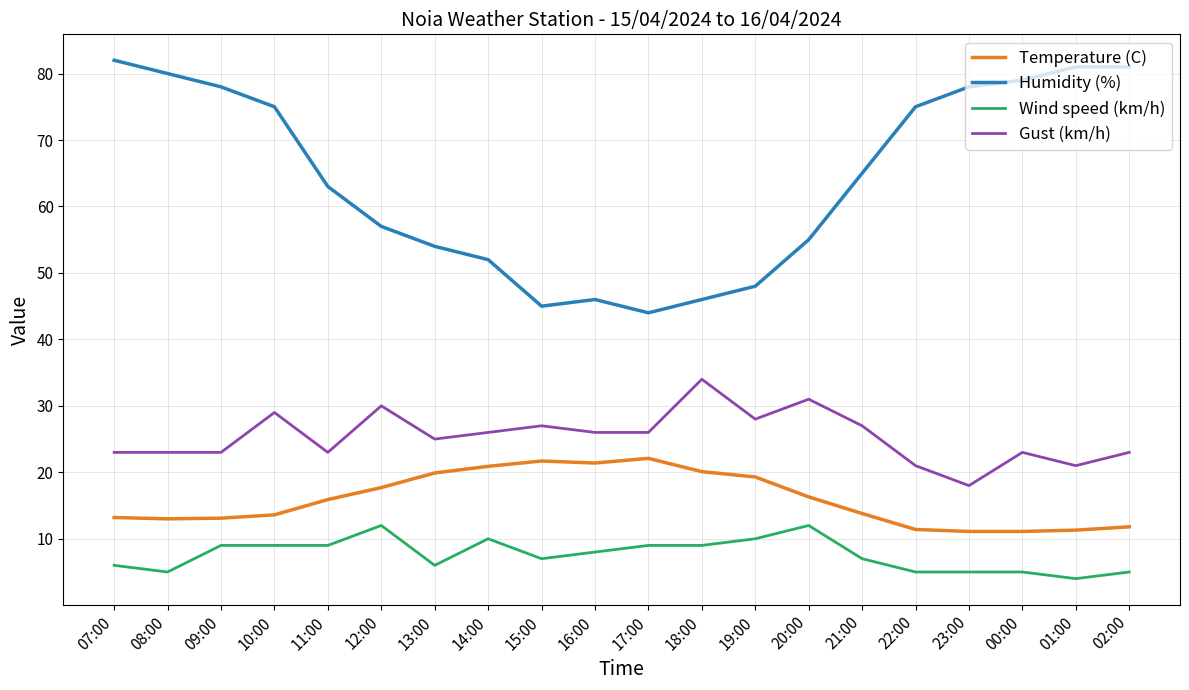

What is the sum of all Temperature (C) values?

318.7